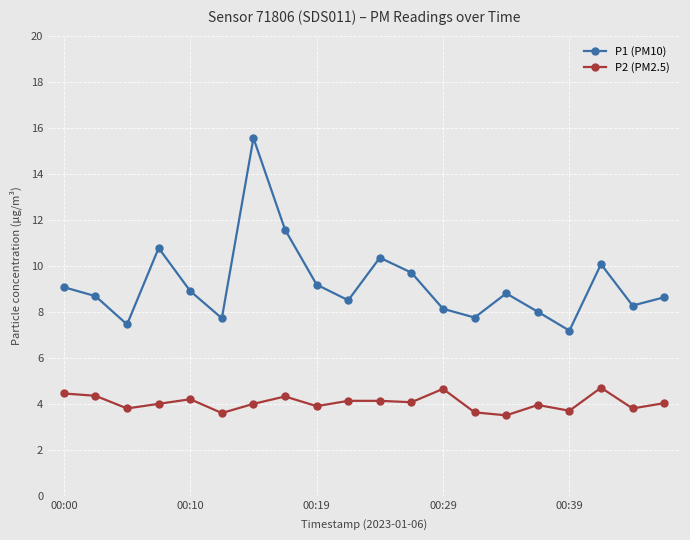

What is the maximum value shown in the chart?

15.6